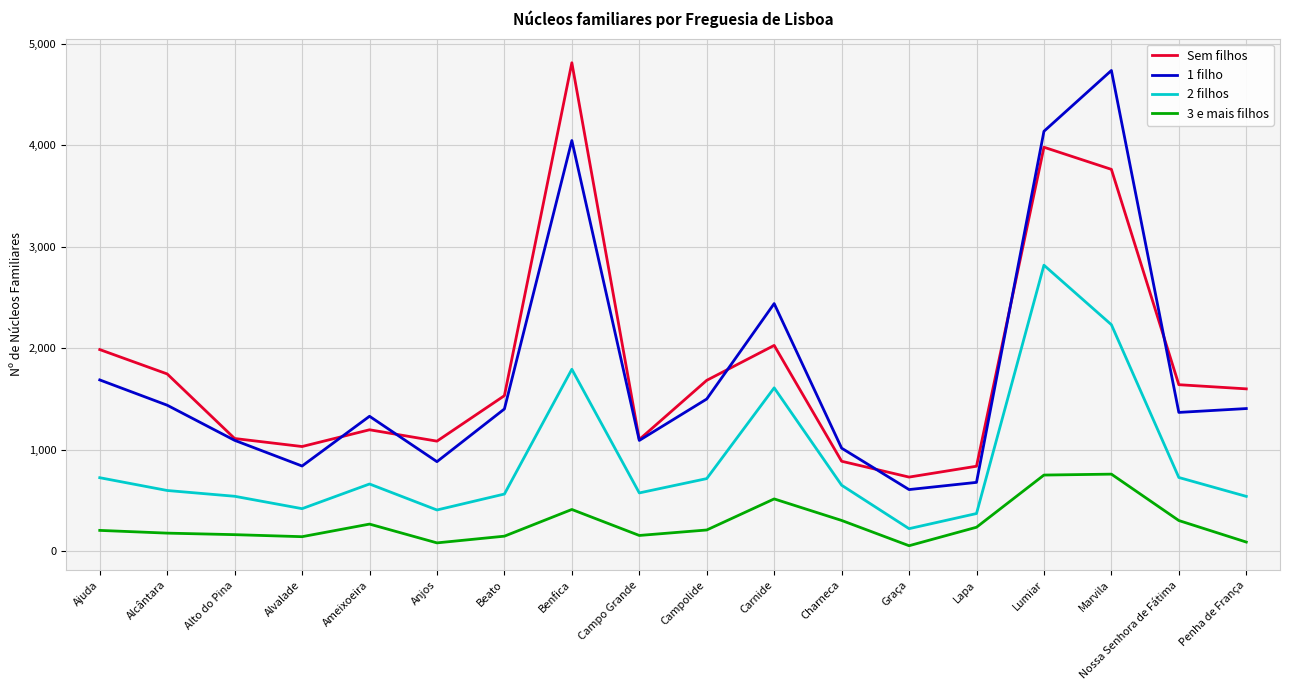

Rank the series at Ajuda from highest to lowest value.

Sem filhos, 1 filho, 2 filhos, 3 e mais filhos